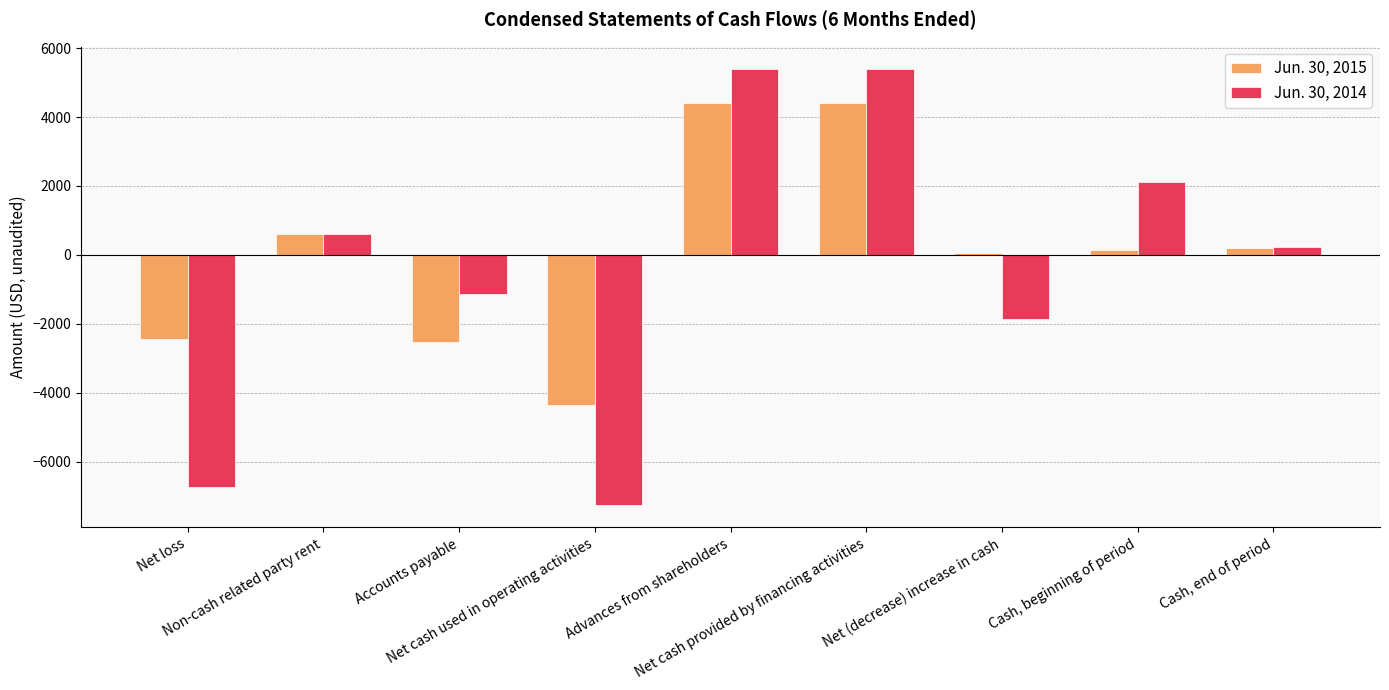

What is the smallest value displayed?

-7271